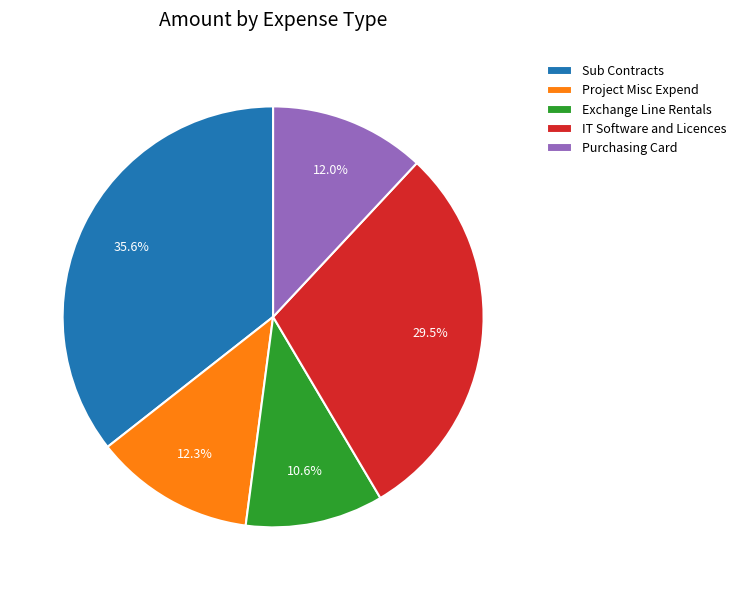

What percentage is the Exchange Line Rentals slice, to the nearest percent?

11%